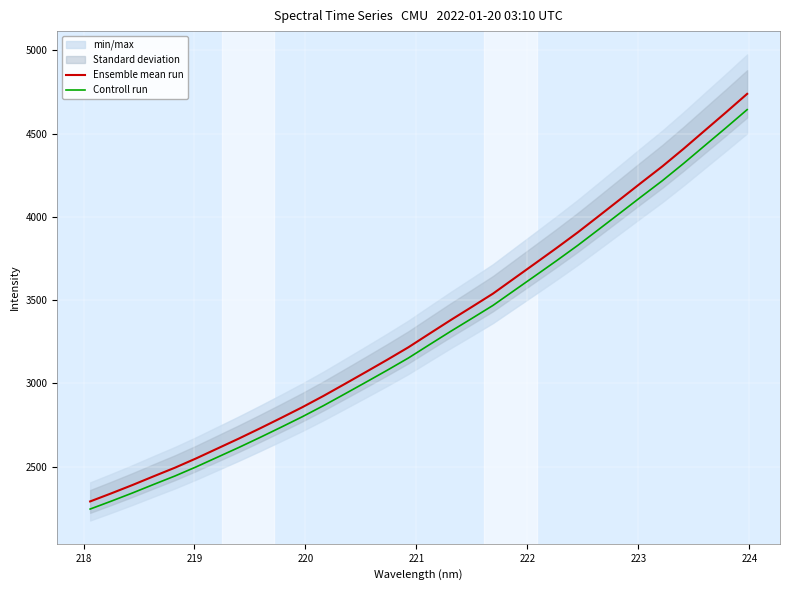

What is the highest value of the Controll run series?

4644.1